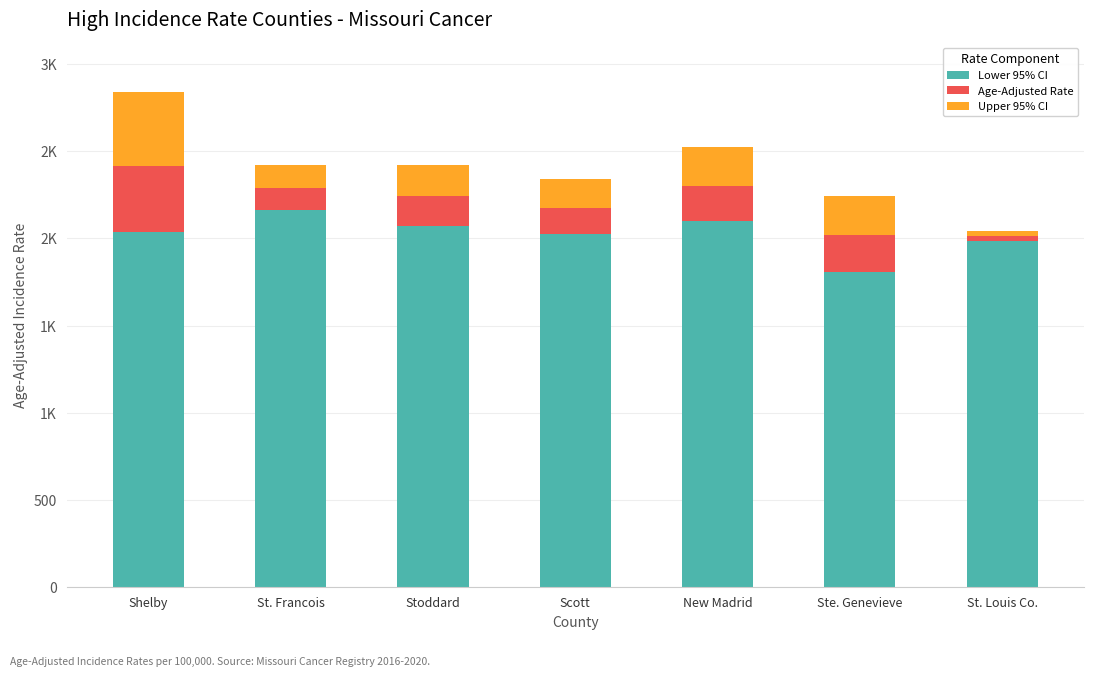

Which series has the widest spread of values?

Upper 95% CI